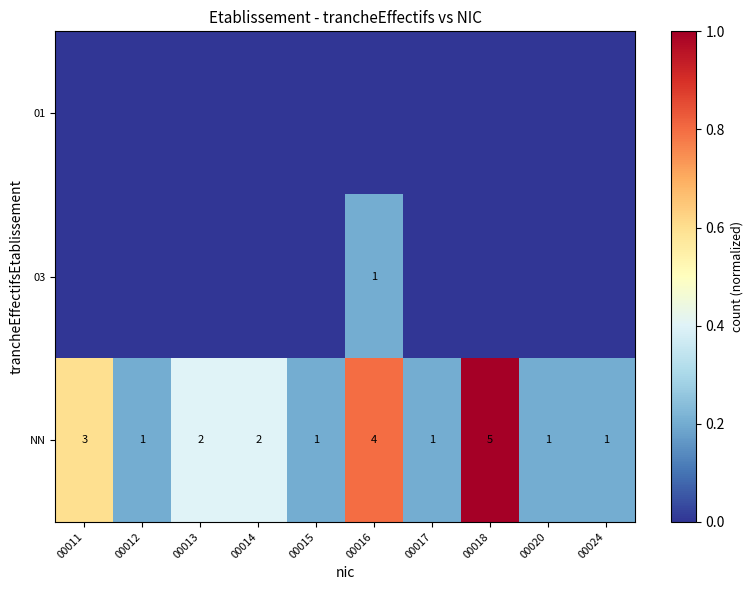

Is it true that NN equals 1 at 00015?

True